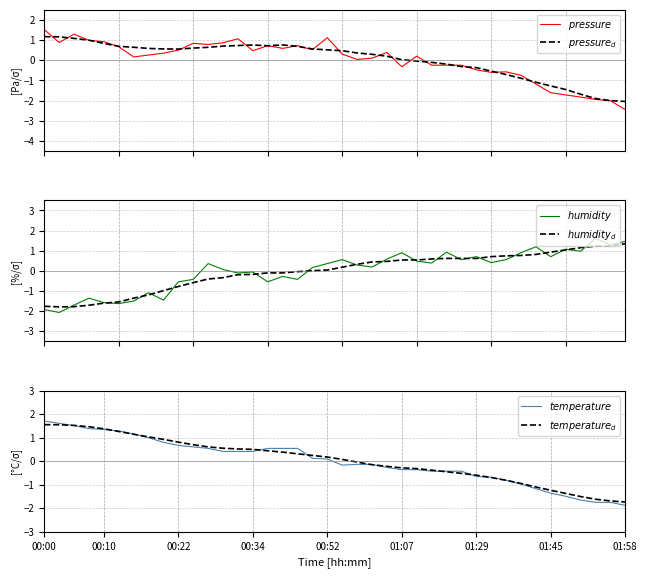

What is the total value across all series at 28?

-0.3